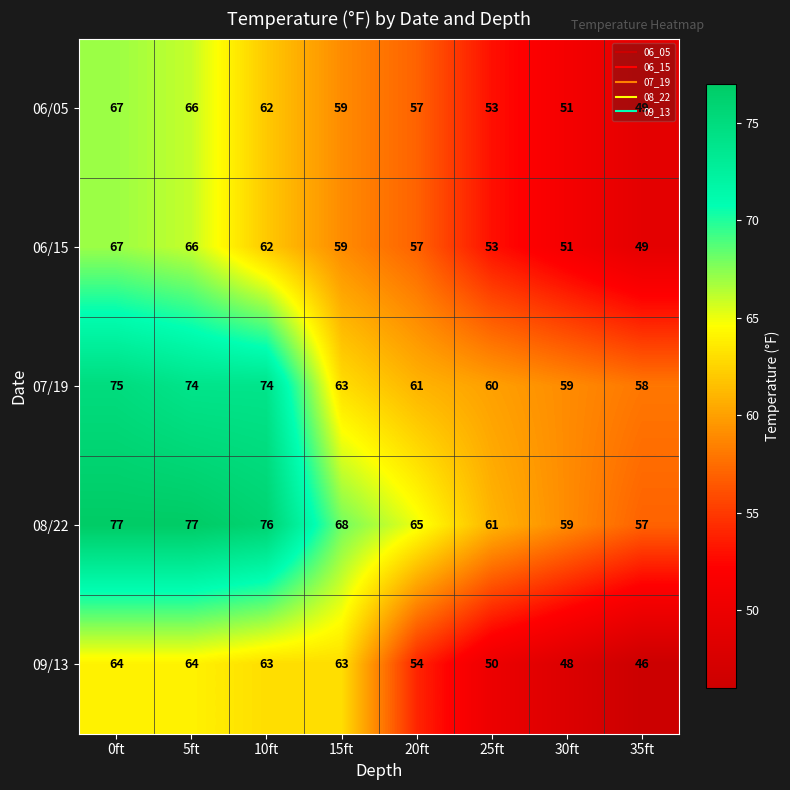

What is the difference between the maximum and minimum values in the 08/22 series?

20